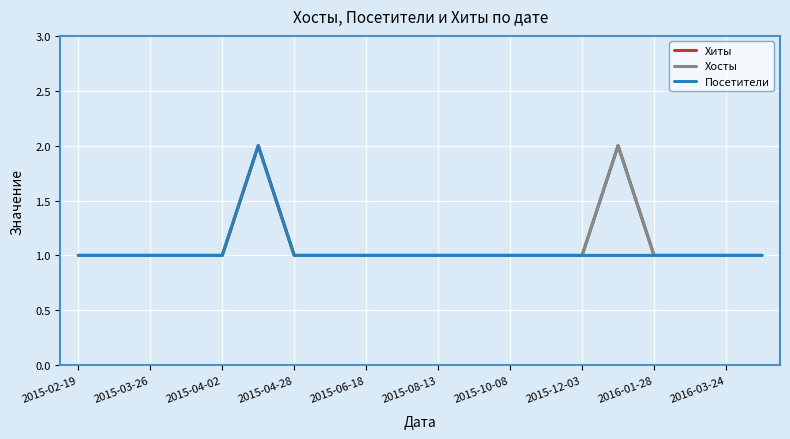

Is this an area chart (filled region under the line)?

No